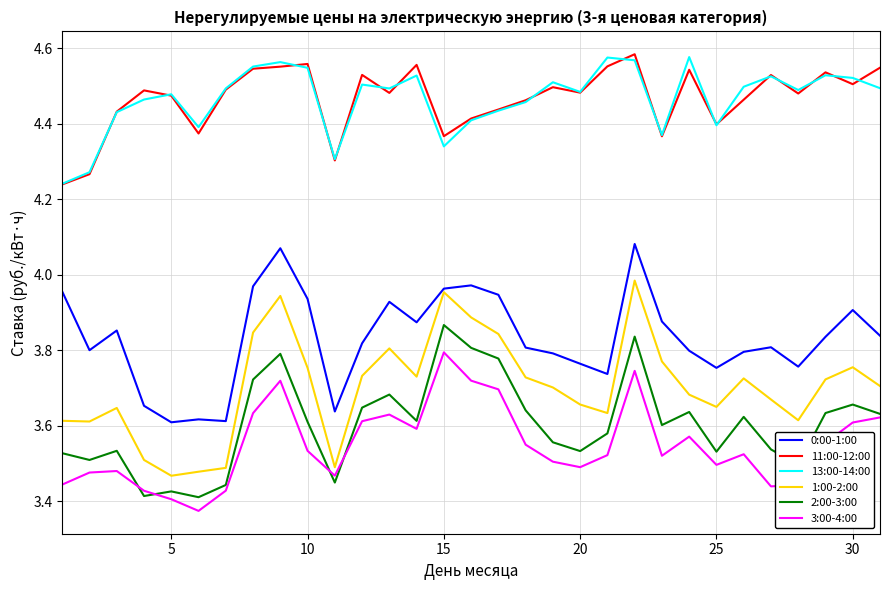

True or false: 2:00-3:00 and 0:00-1:00 cross at least once.

False